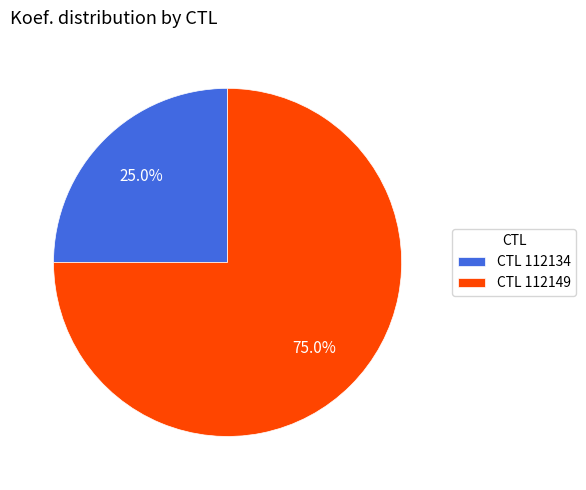

Between CTL 112149 and CTL 112134, which is larger?

CTL 112149